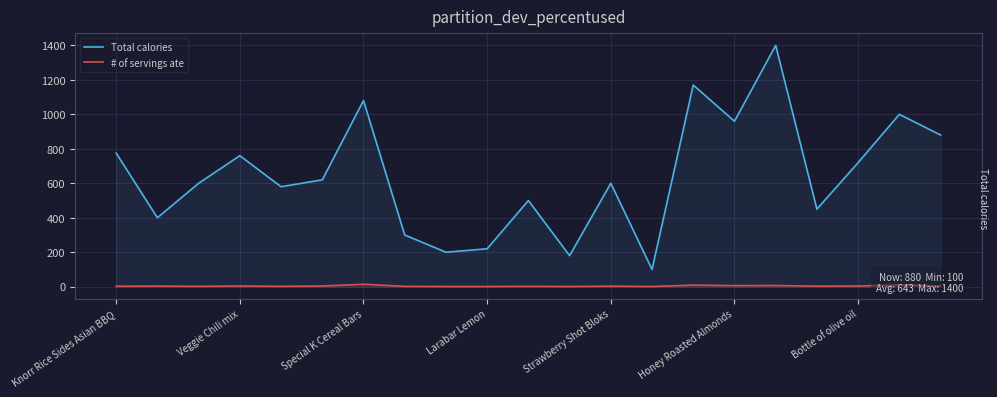

Rank the series by their maximum value, from highest to lowest.

Total calories, # of servings ate